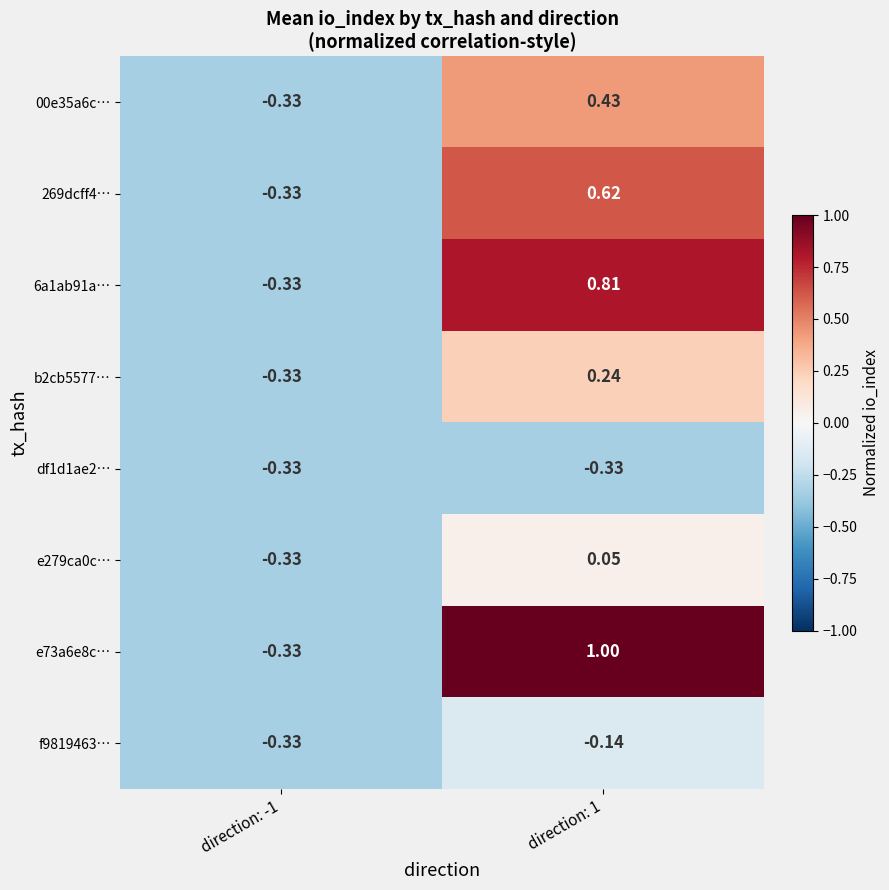

How many values in the b2cb5577… series exceed 0?

1